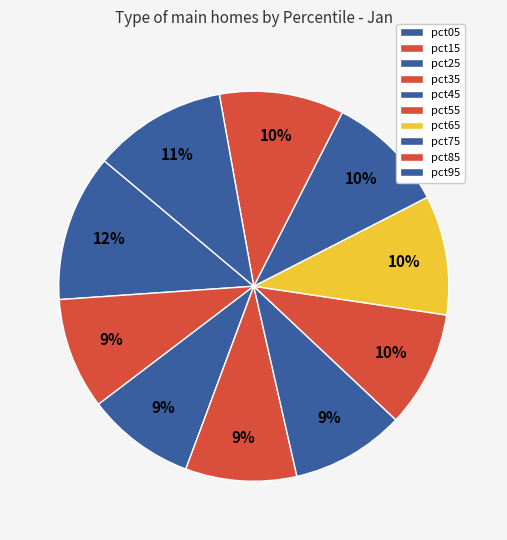

How many slices are in this pie chart?

10